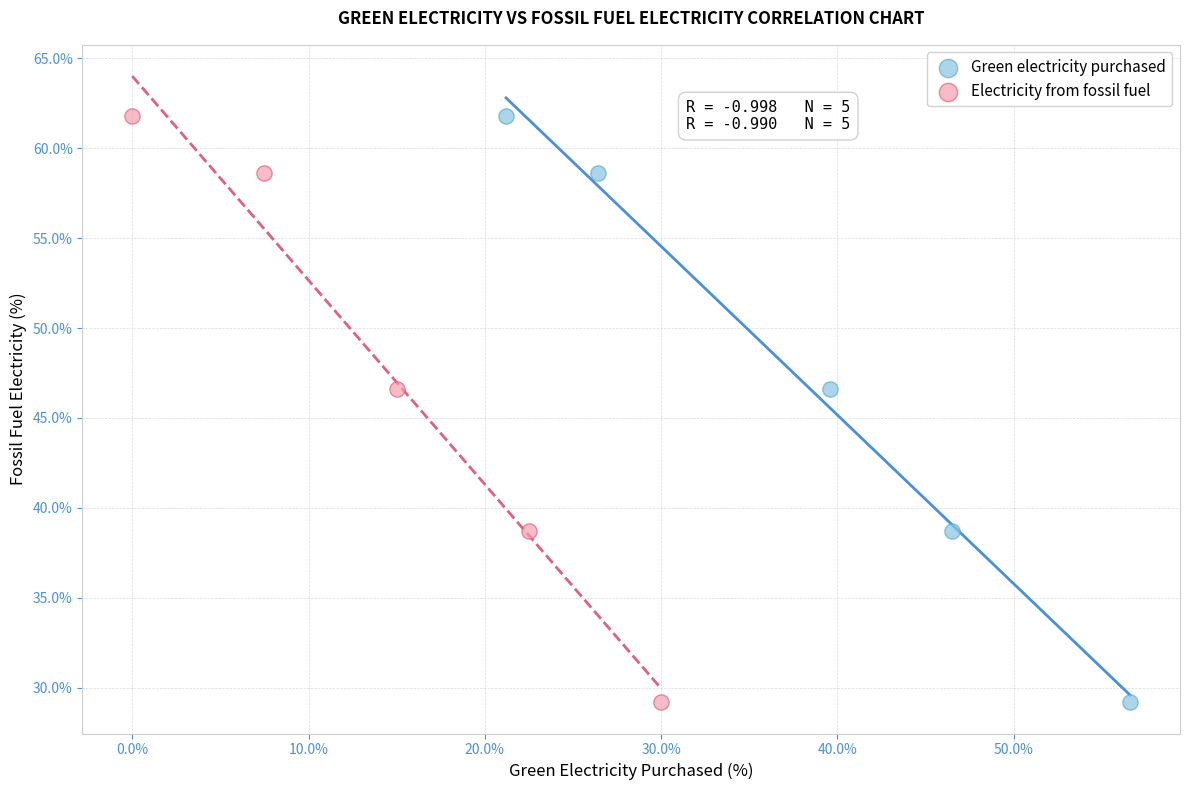

What are all the series names shown in the legend?

Green electricity purchased, Electricity from fossil fuel